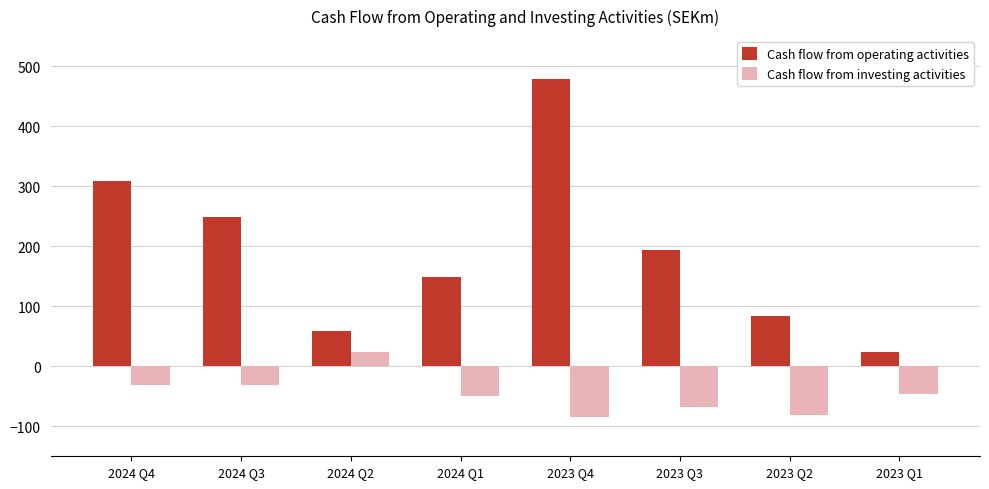

The value of Cash flow from operating activities at 2023 Q3 is 302. True or false?

False